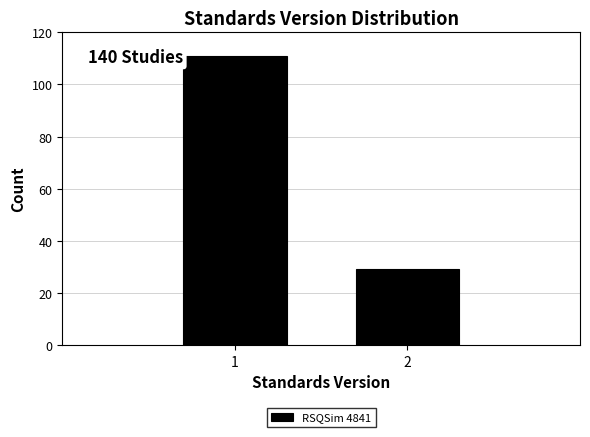

Reading left to right, list all the values displayed in this chart.

111	29